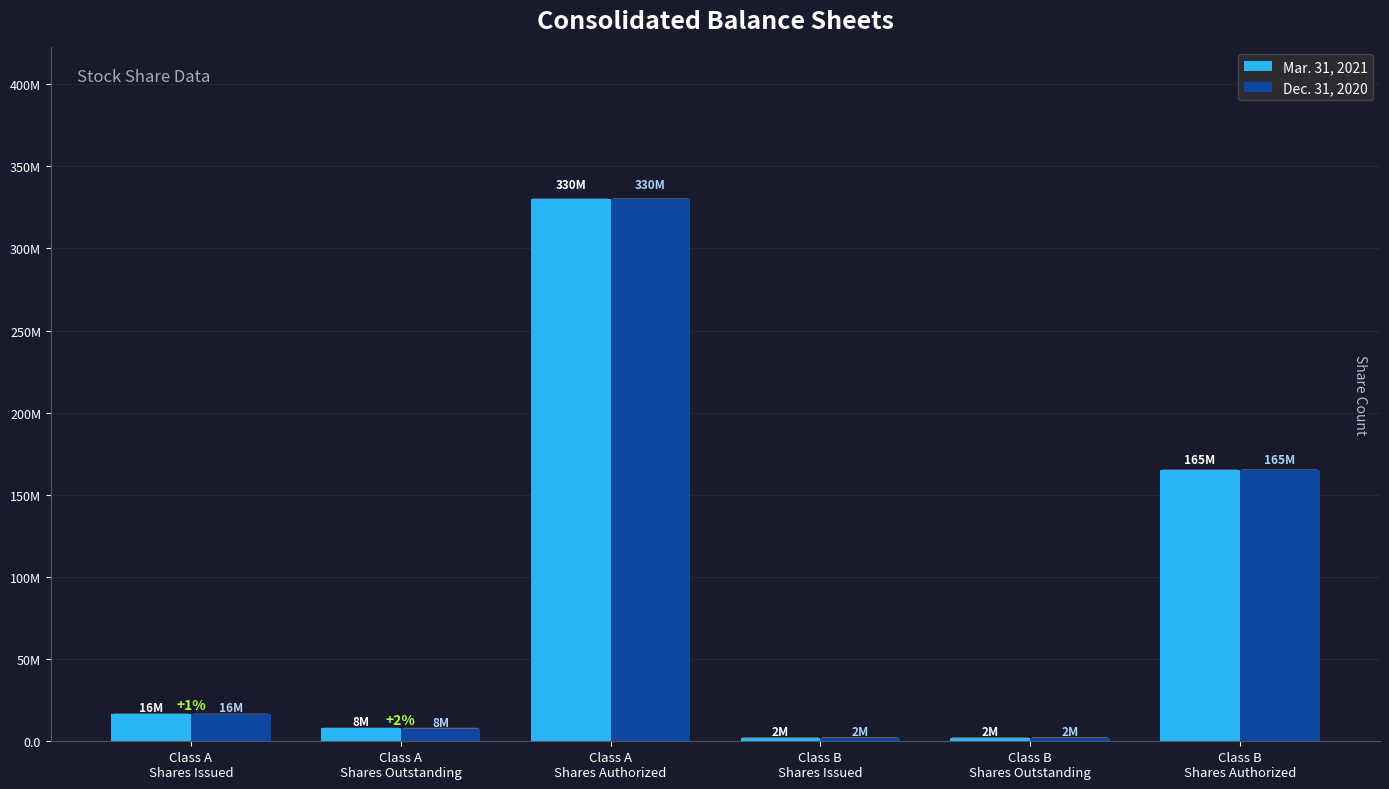

Reading right to left, what are all the values shown in this chart?

Mar. 31, 2021: 165000000	1964000	1964000	330000000	7782000	16466000
Dec. 31, 2020: 165000000	1964000	1964000	330000000	7623000	16307000